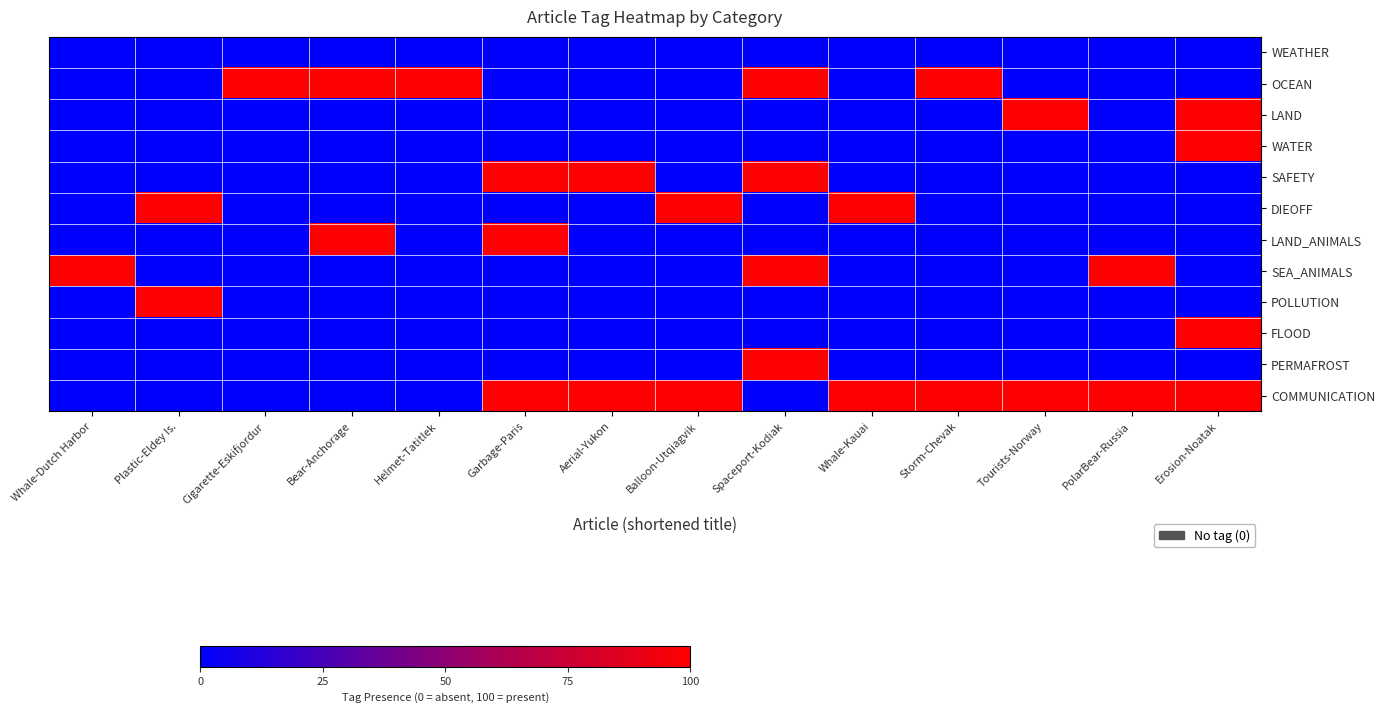

Between Aerial-Yukon and Garbage-Paris, which is larger?

Aerial-Yukon